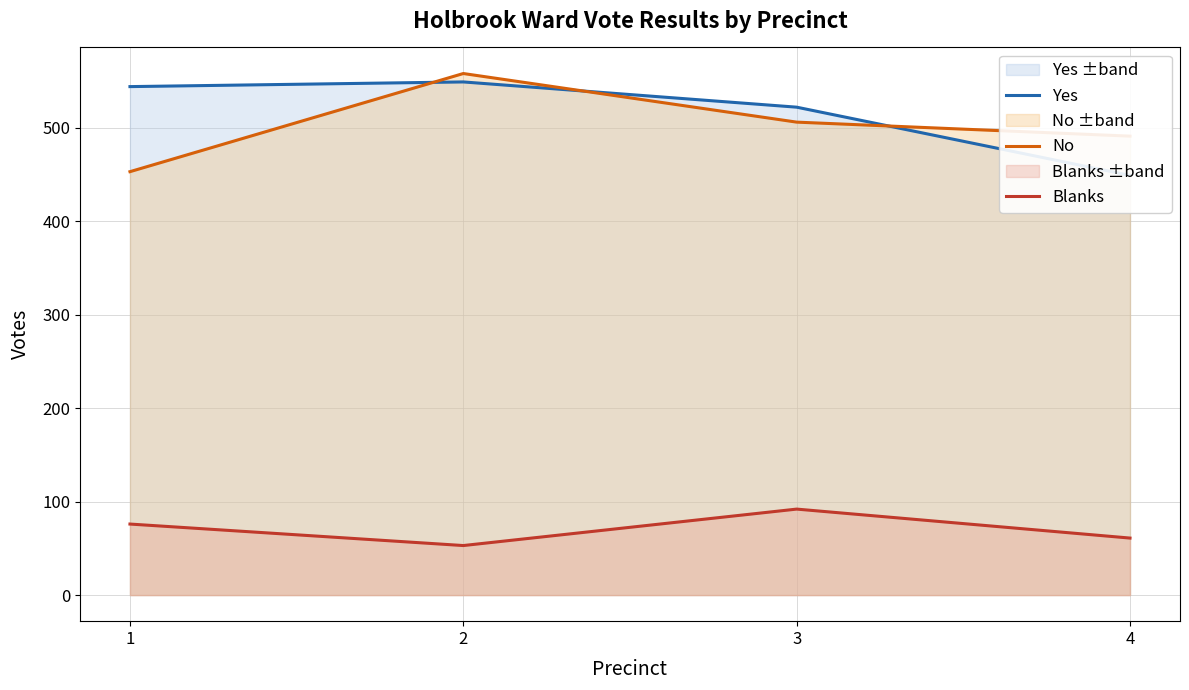

What are all the series names shown in the legend?

Yes, No, Blanks